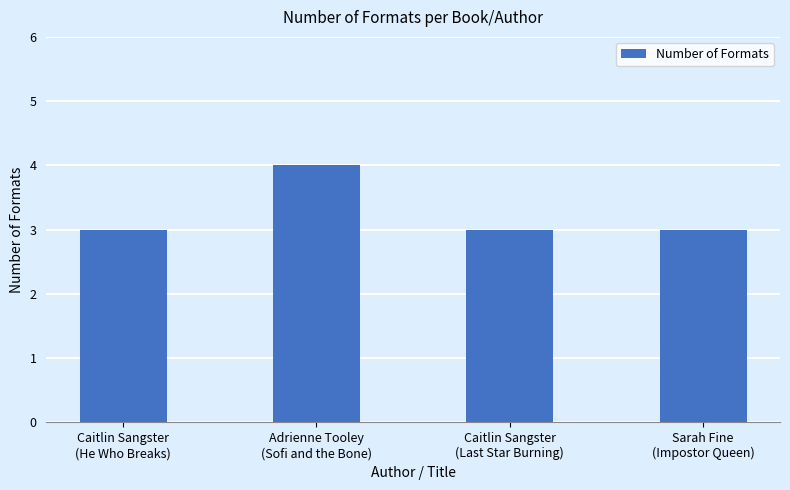

Are the bars horizontal?

No